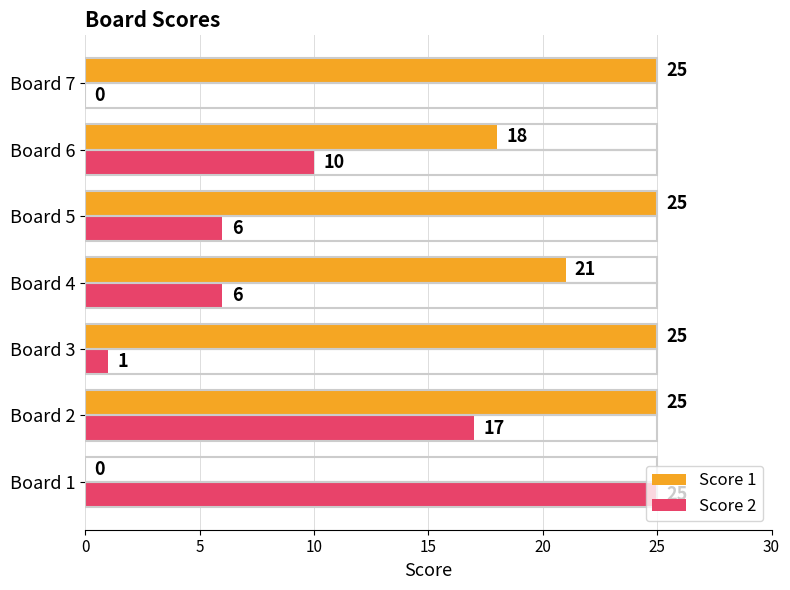

What is the sum of all Score 2 values?

65